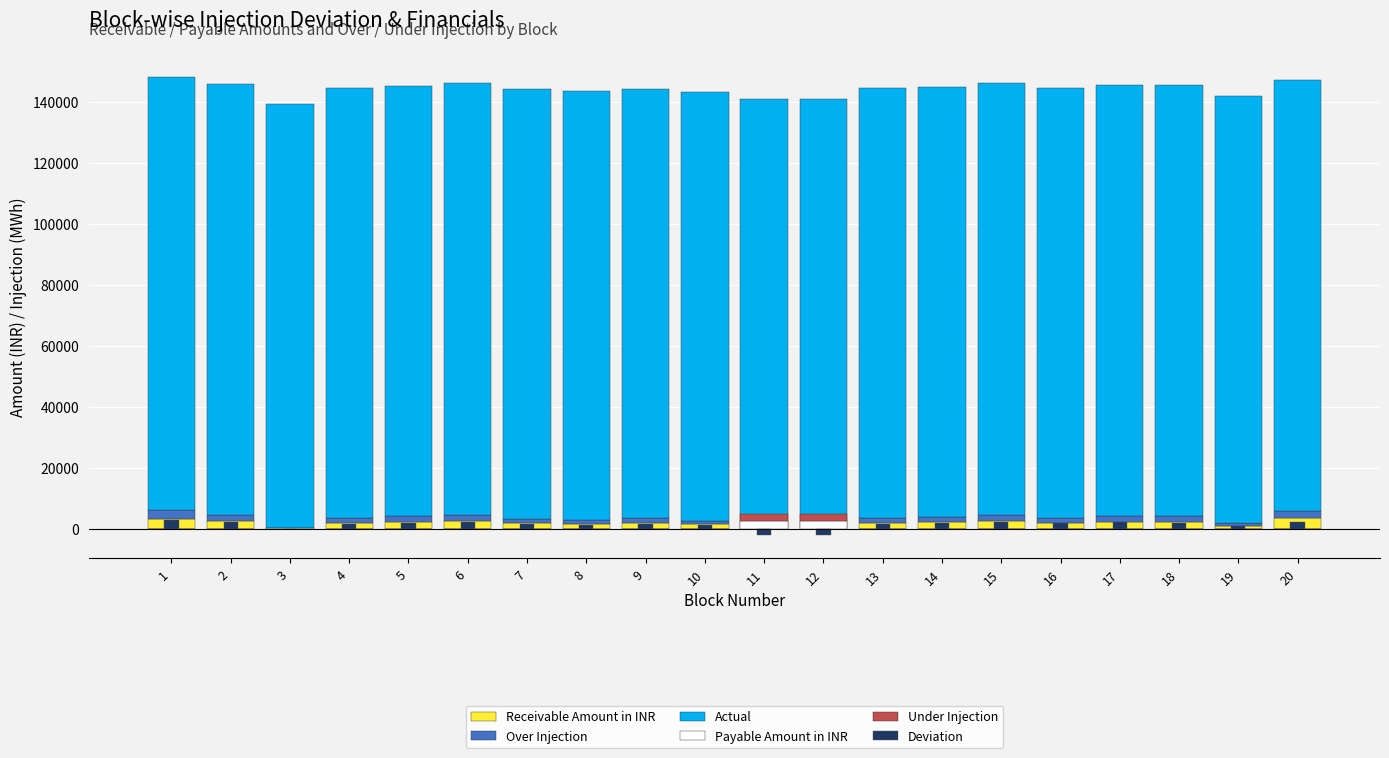

At which label does Receivable Amount in INR reach its peak?

20